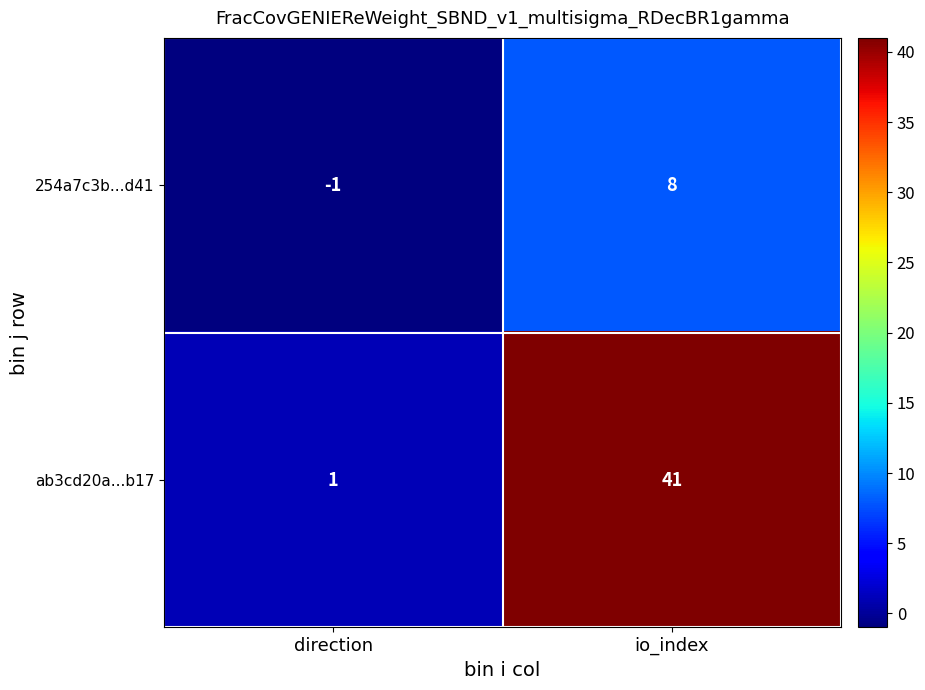

Count the number of data series in this chart.

2